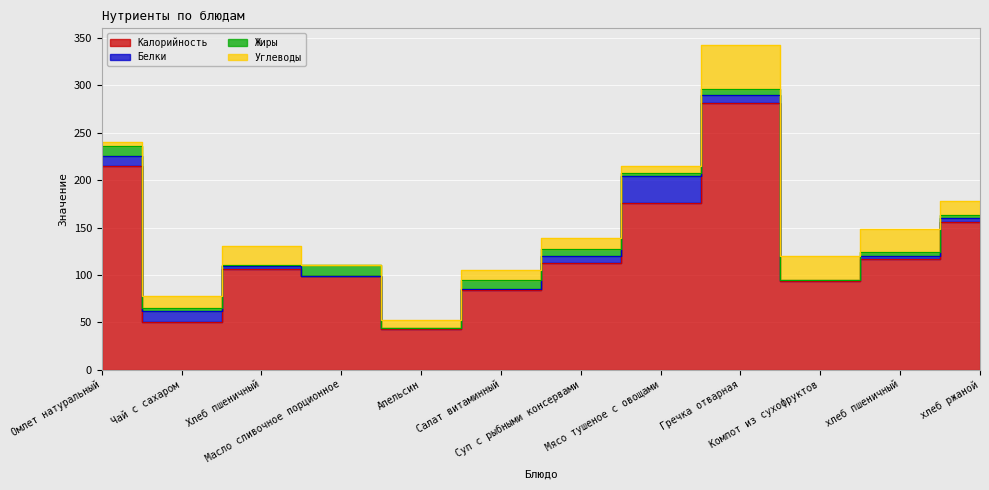

Between Чай с сахаром and Апельсин, which is larger?

Чай с сахаром